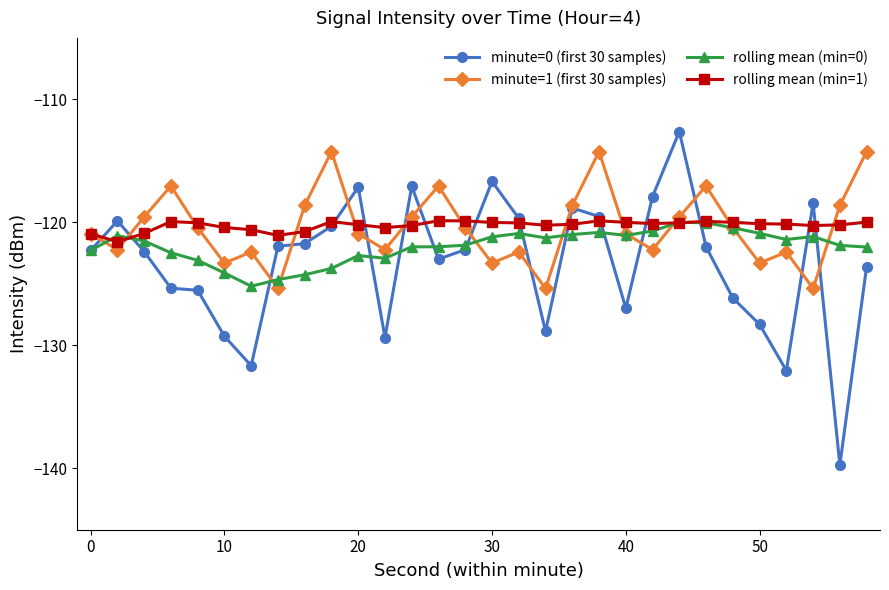

What is the smallest value displayed?

-139.7